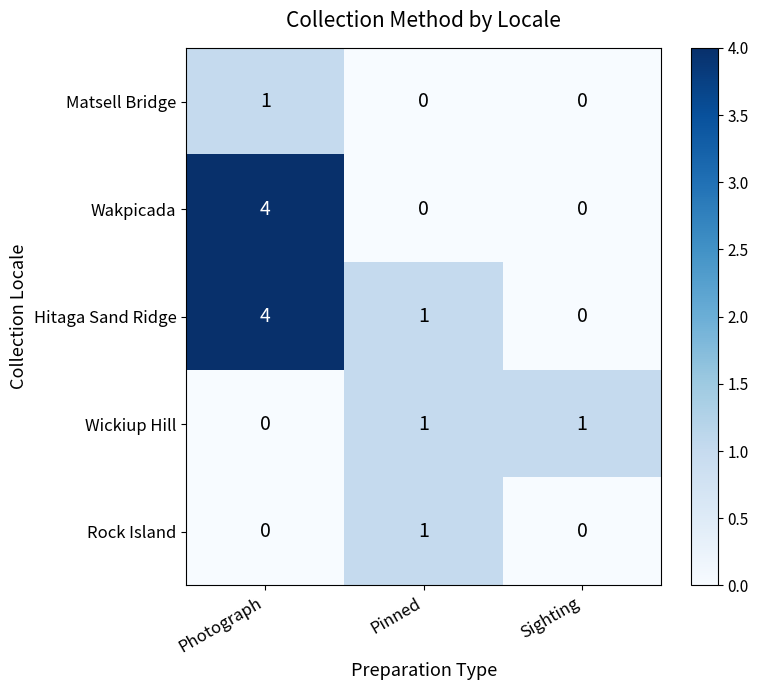

Is it true that Wakpicada equals 0 at Sighting?

True